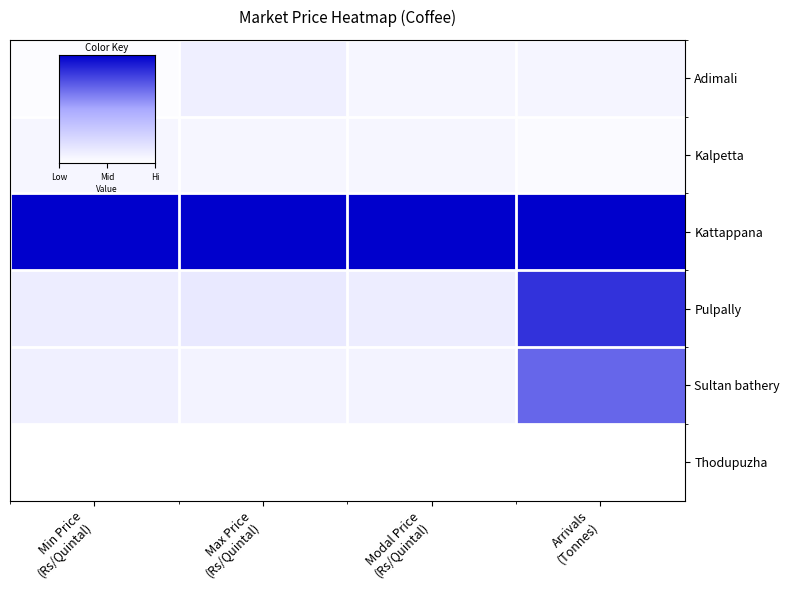

Reading left to right, list all the values displayed in this chart.

Adimali: Min Price
(Rs/Quintal)=0.0	Max Price
(Rs/Quintal)=0.1	Modal Price
(Rs/Quintal)=0.1	Arrivals
(Tonnes)=0.1
Kalpetta: Min Price
(Rs/Quintal)=0.1	Max Price
(Rs/Quintal)=0.1	Modal Price
(Rs/Quintal)=0.1	Arrivals
(Tonnes)=0.0
Kattappana: Min Price
(Rs/Quintal)=1.0	Max Price
(Rs/Quintal)=1.0	Modal Price
(Rs/Quintal)=1.0	Arrivals
(Tonnes)=1.0
Pulpally: Min Price
(Rs/Quintal)=0.1	Max Price
(Rs/Quintal)=0.1	Modal Price
(Rs/Quintal)=0.1	Arrivals
(Tonnes)=0.8
Sultan bathery: Min Price
(Rs/Quintal)=0.1	Max Price
(Rs/Quintal)=0.1	Modal Price
(Rs/Quintal)=0.1	Arrivals
(Tonnes)=0.7
Thodupuzha: Min Price
(Rs/Quintal)=0.0	Max Price
(Rs/Quintal)=0.0	Modal Price
(Rs/Quintal)=0.0	Arrivals
(Tonnes)=0.0